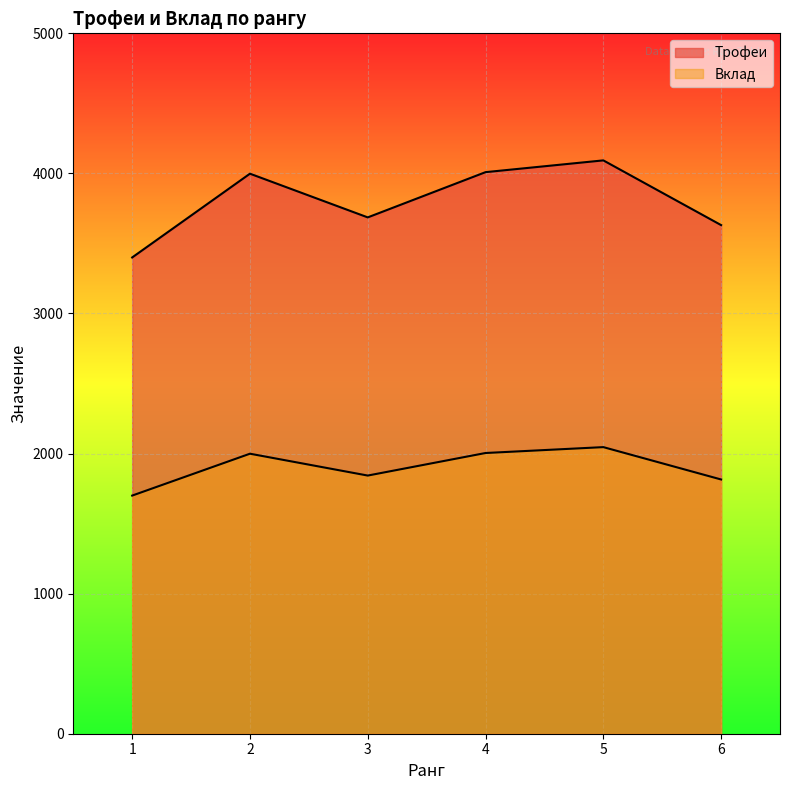

True or false: Трофеи and Вклад cross at least once.

False